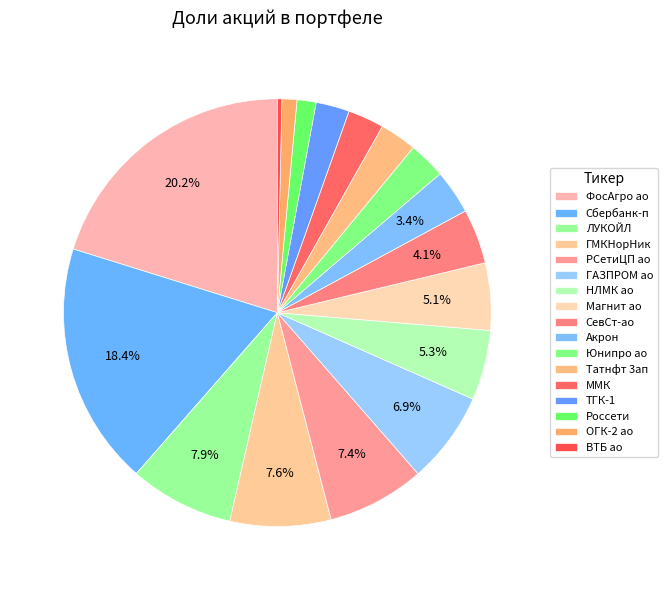

What is the change in value from ЛУКОЙЛ to ГМКНорНик?

-0.3